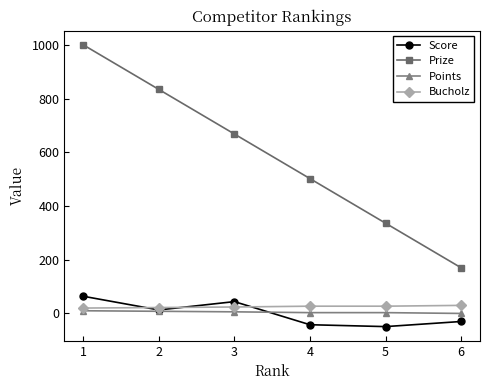

True or false: Prize has a value of 1000 at 1.

True